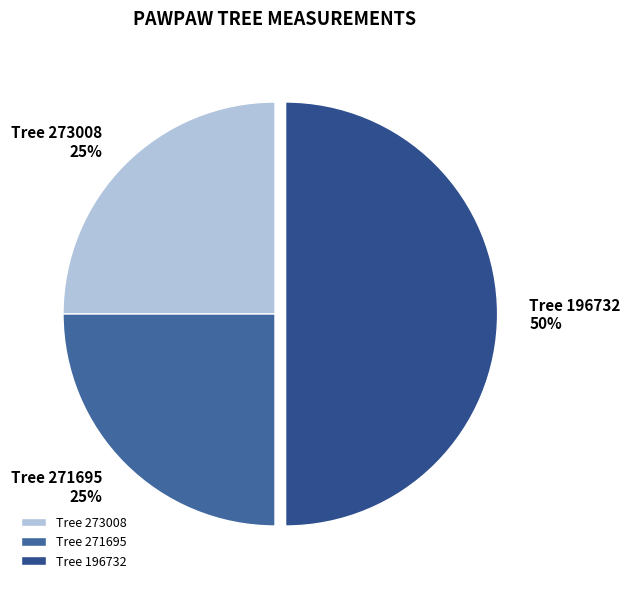

What percentage is the Tree 273008 slice, to the nearest percent?

25%